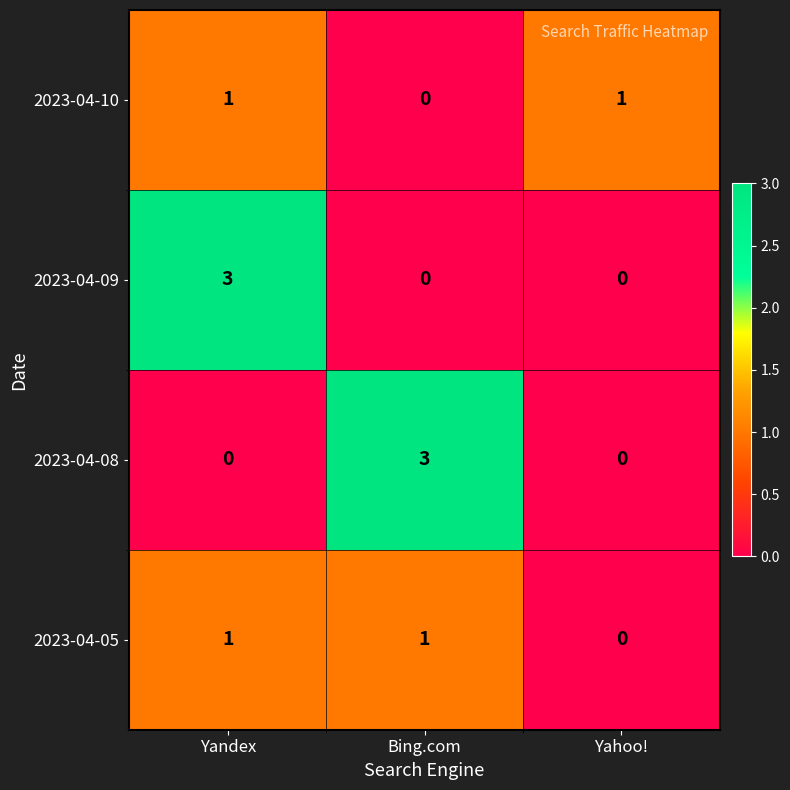

At which label does 2023-04-09 reach its peak?

Yandex